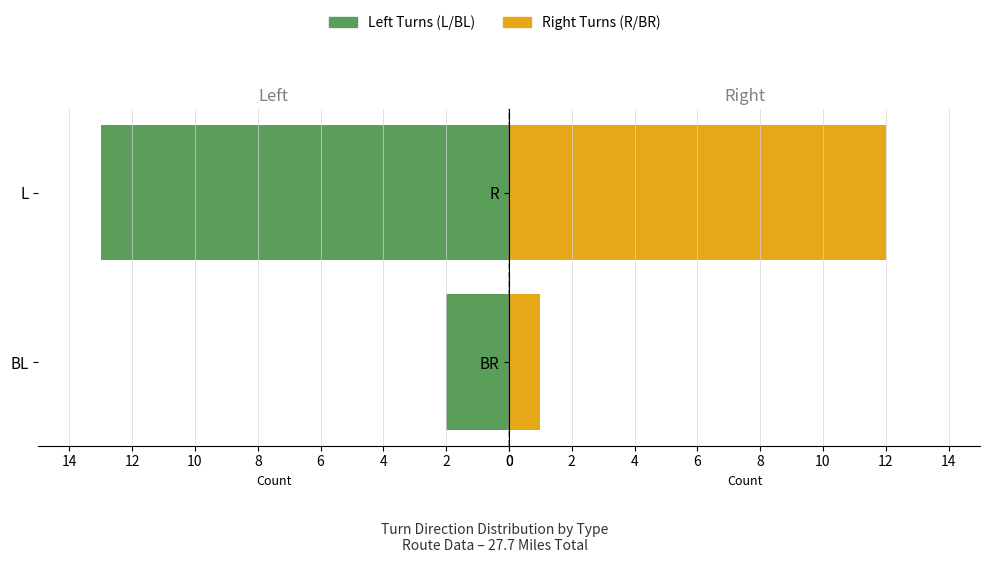

What is the value of the Left Turns (L/BL) bar at the 2nd from the left?

13